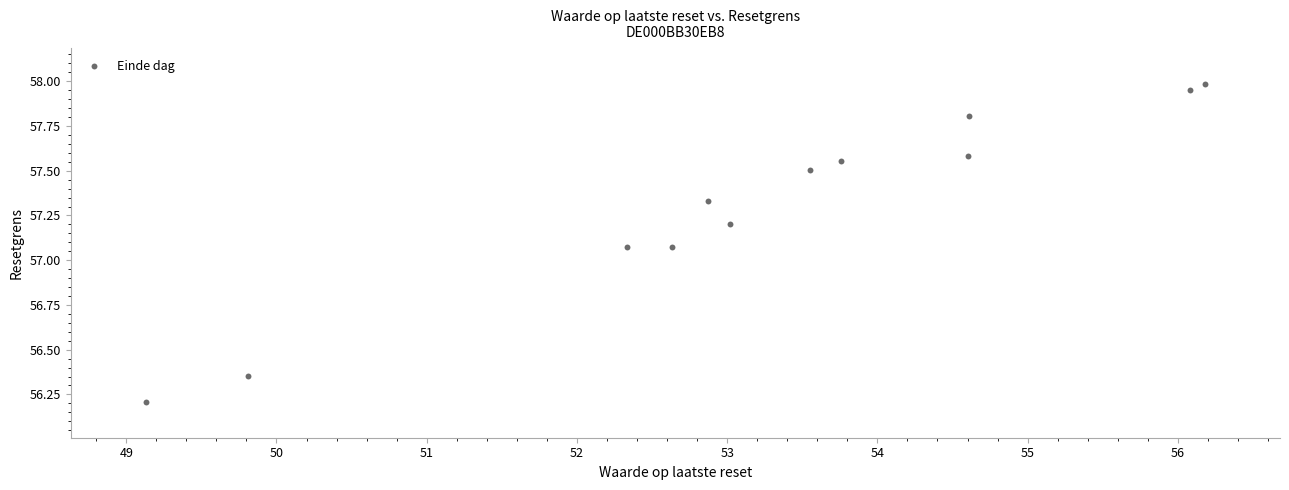

What is the range of Y values (max minus min)?

1.8